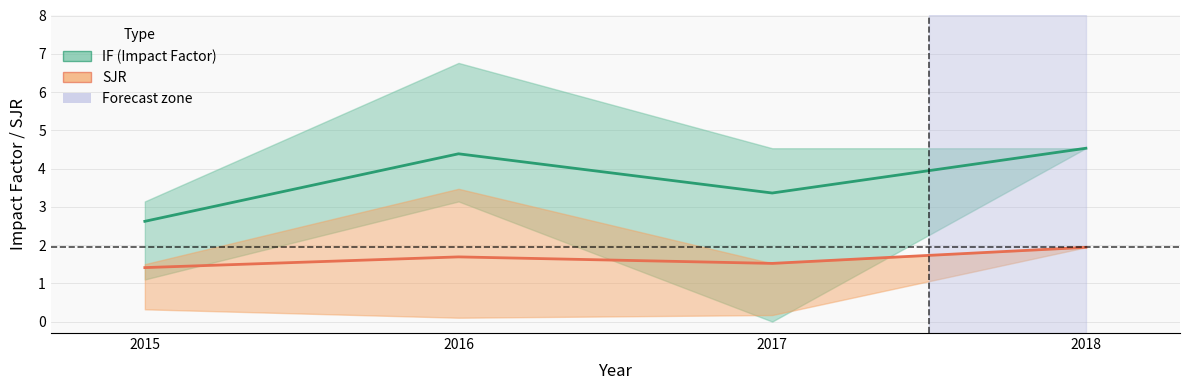

Rank the series by their maximum value, from highest to lowest.

IF (mean), SJR (mean)